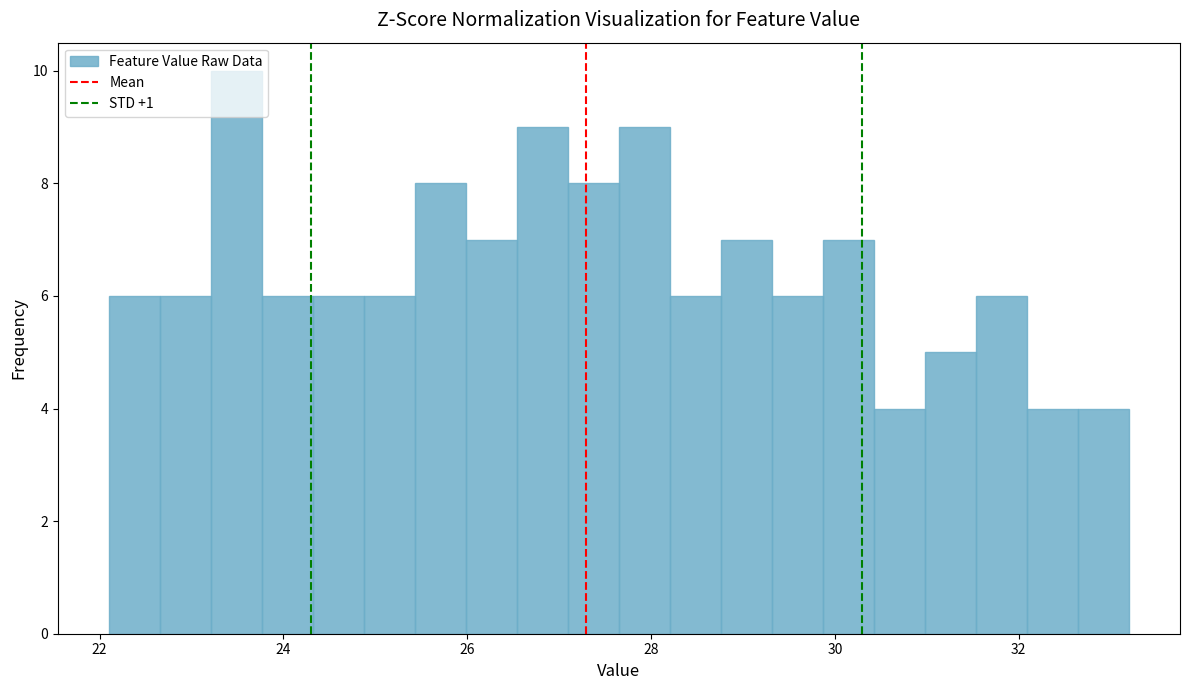

Read against the x-axis, roughly where is the centre of the tallest bar?

23.4